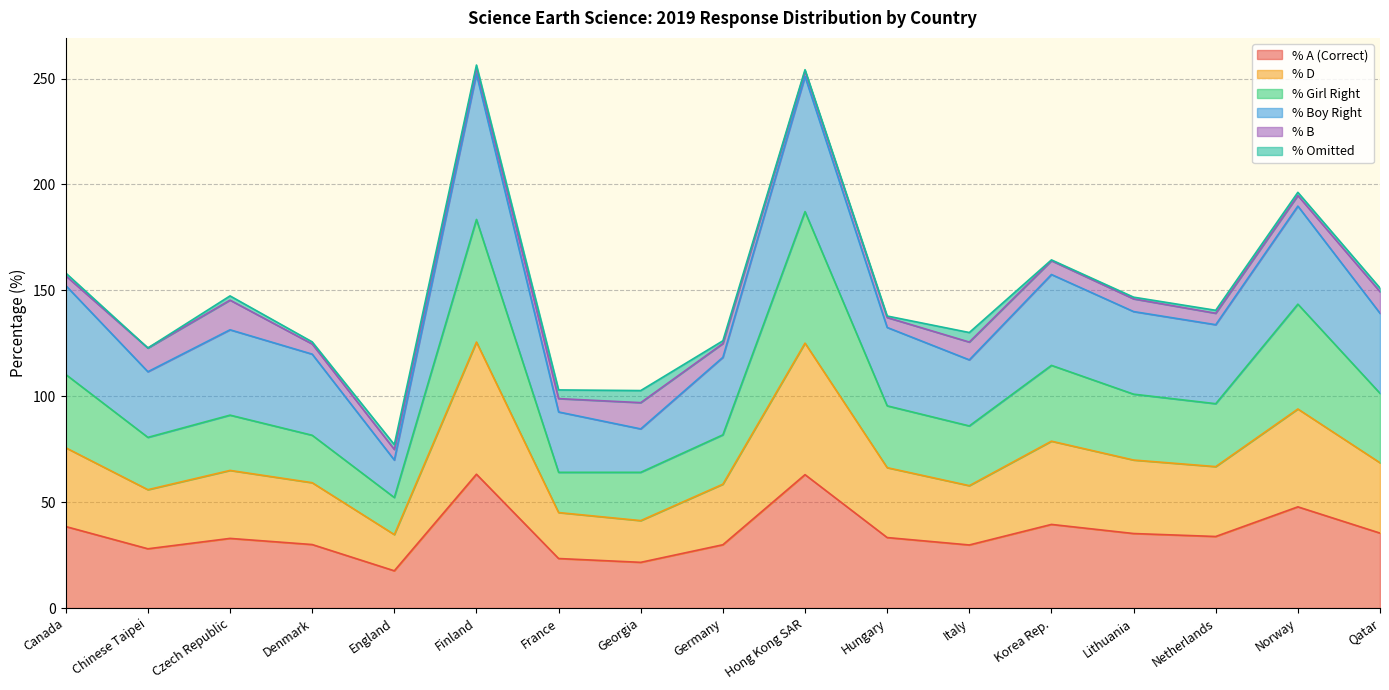

What are all the series names shown in the legend?

% A (Correct), % D, % Girl Right, % Boy Right, % B, % Omitted